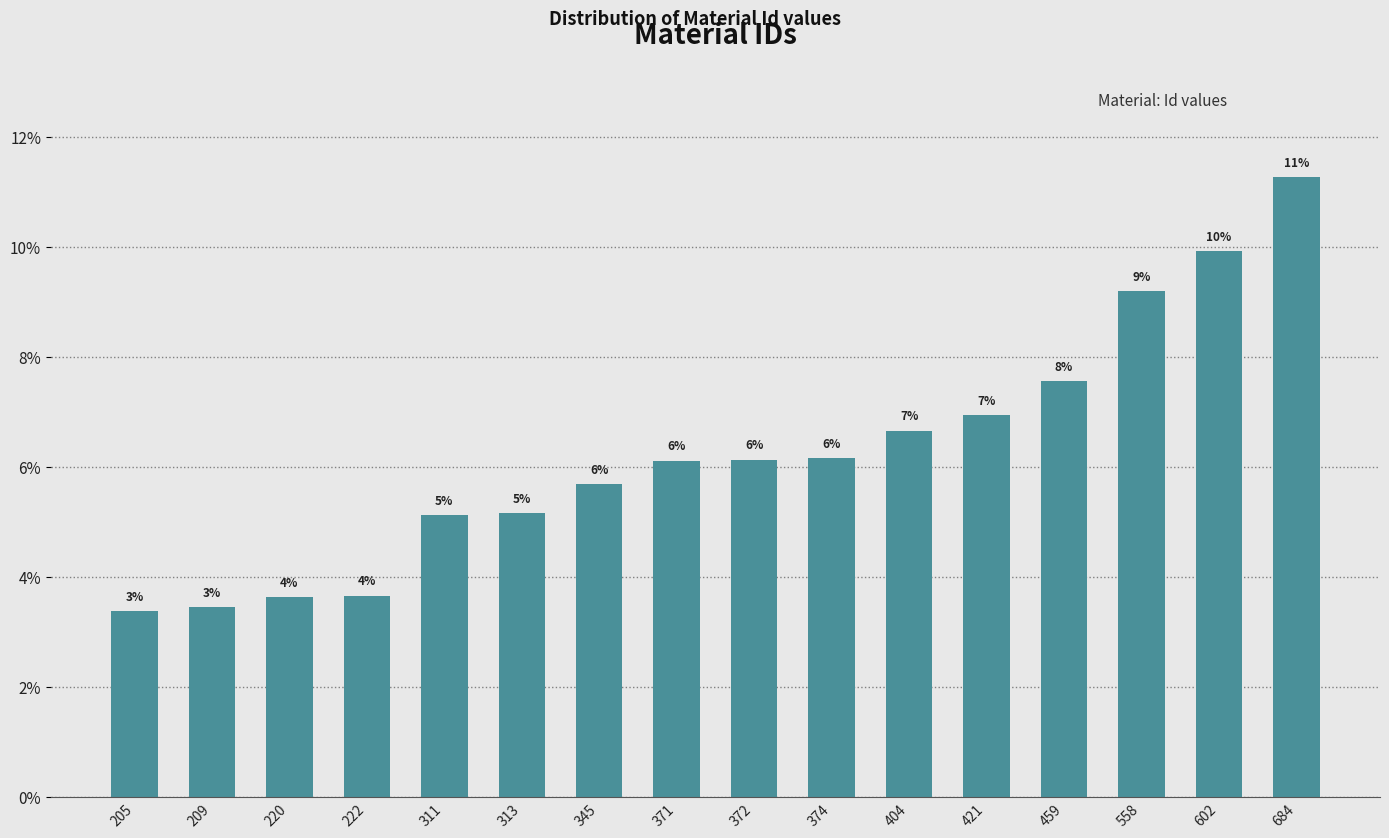

Where is the data nearest to the value 7?

421